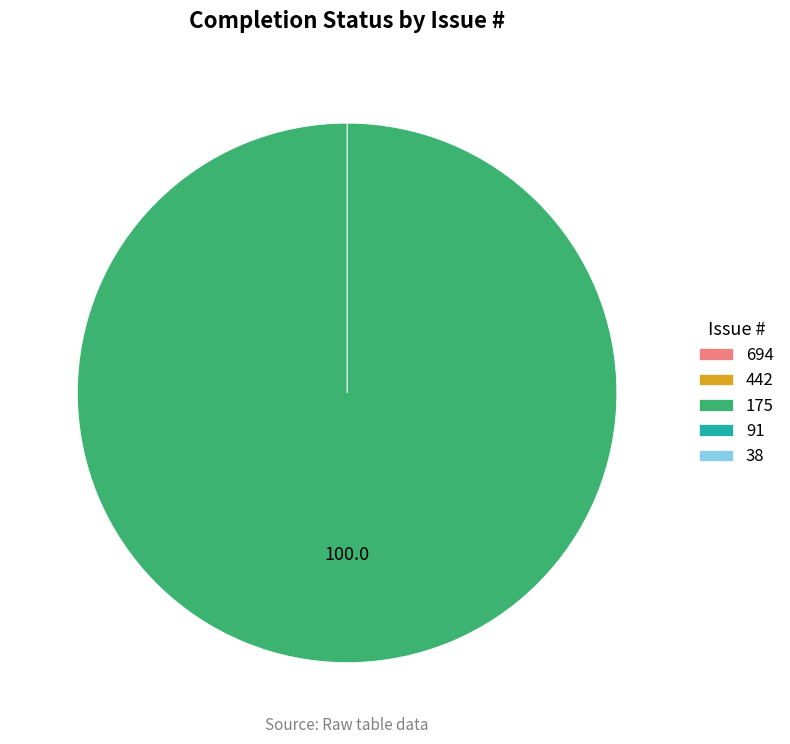

True or false: 442 accounts for 0% of the total.

True